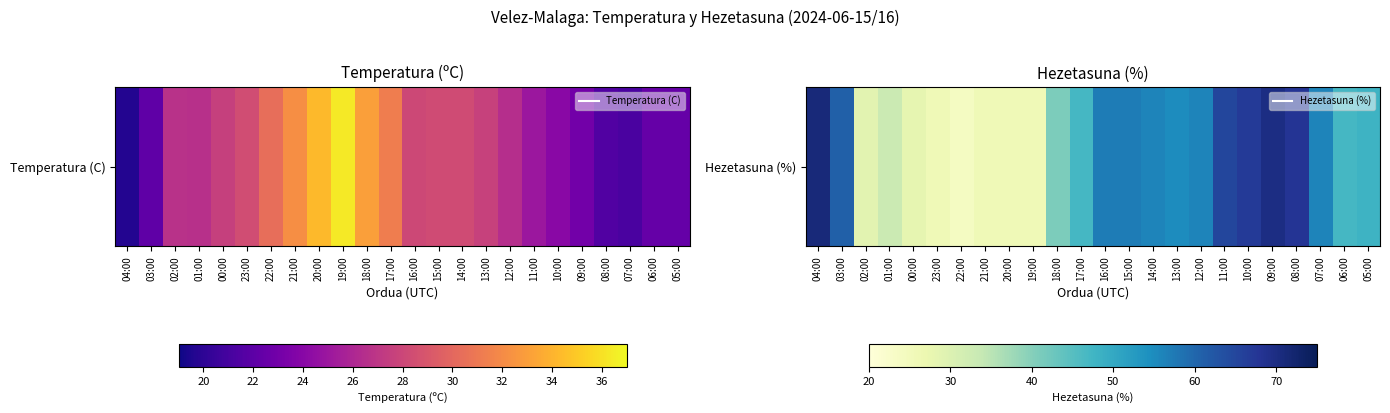

Which category has the highest value across all series?

04:00